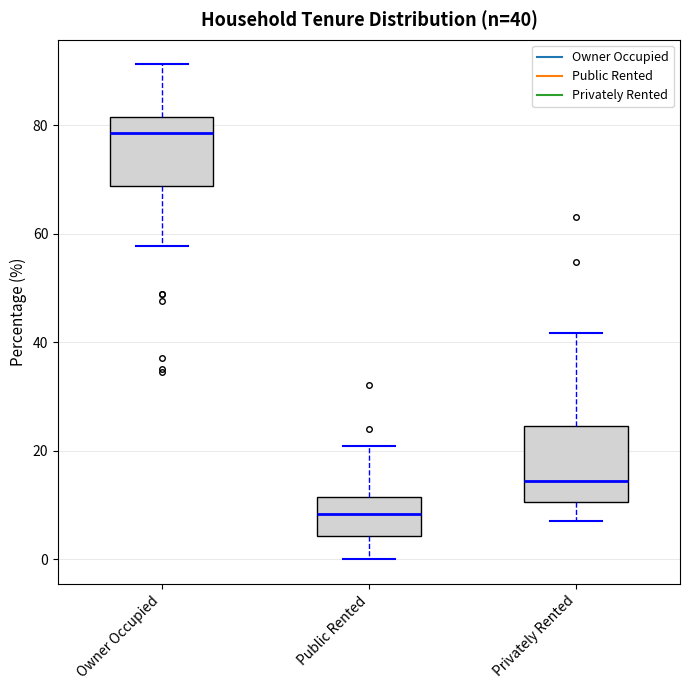

Which box has the highest median line?

Owner Occupied